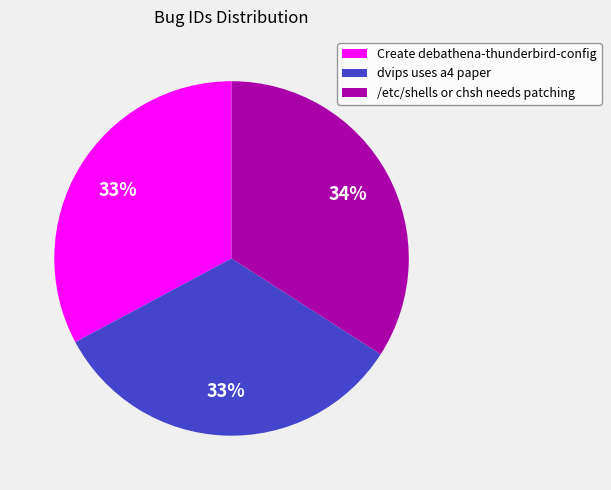

Which slice is the largest?

/etc/shells or chsh needs patching